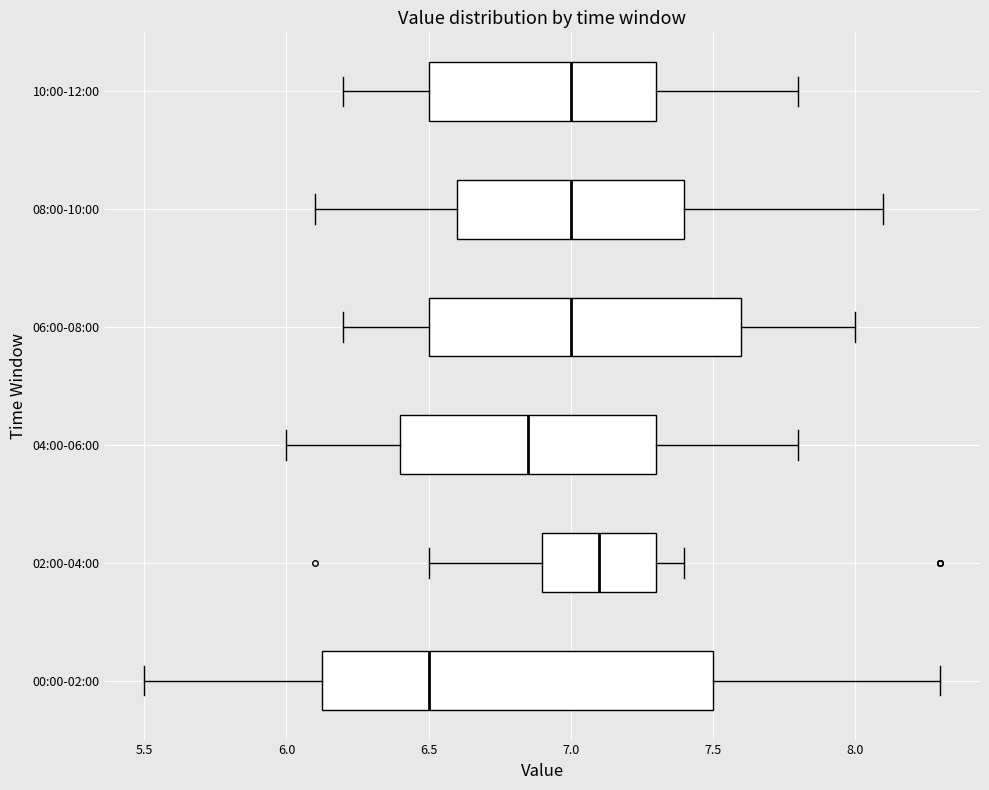

Where does the left whisker of the box for 08:00-10:00 end on the x-axis? The values are not printed on the chart, so give them approximately, as read against the axis.

6.10